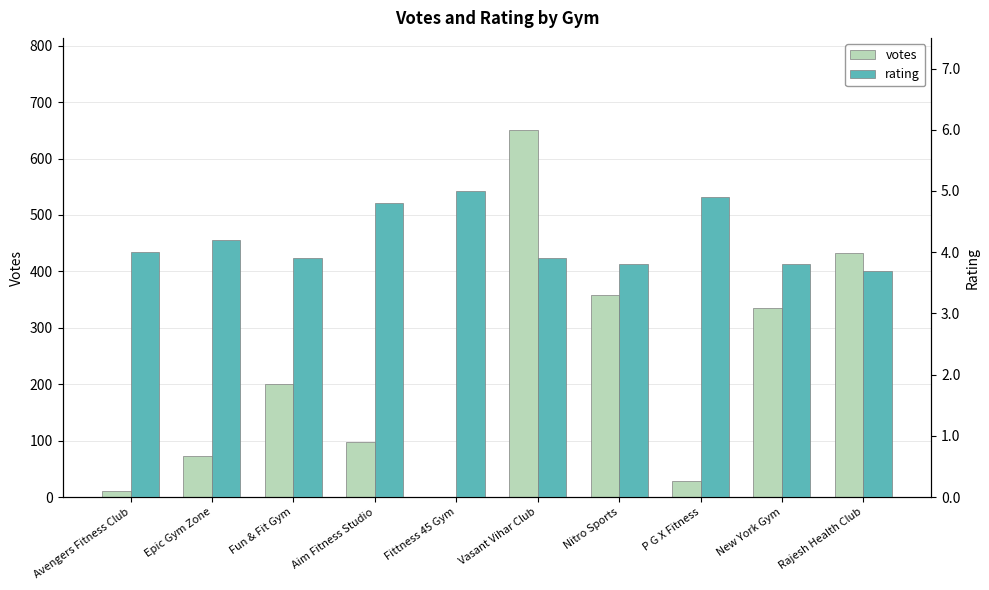

Between Fittness 45 Gym and New York Gym, which series saw the biggest shift?

votes